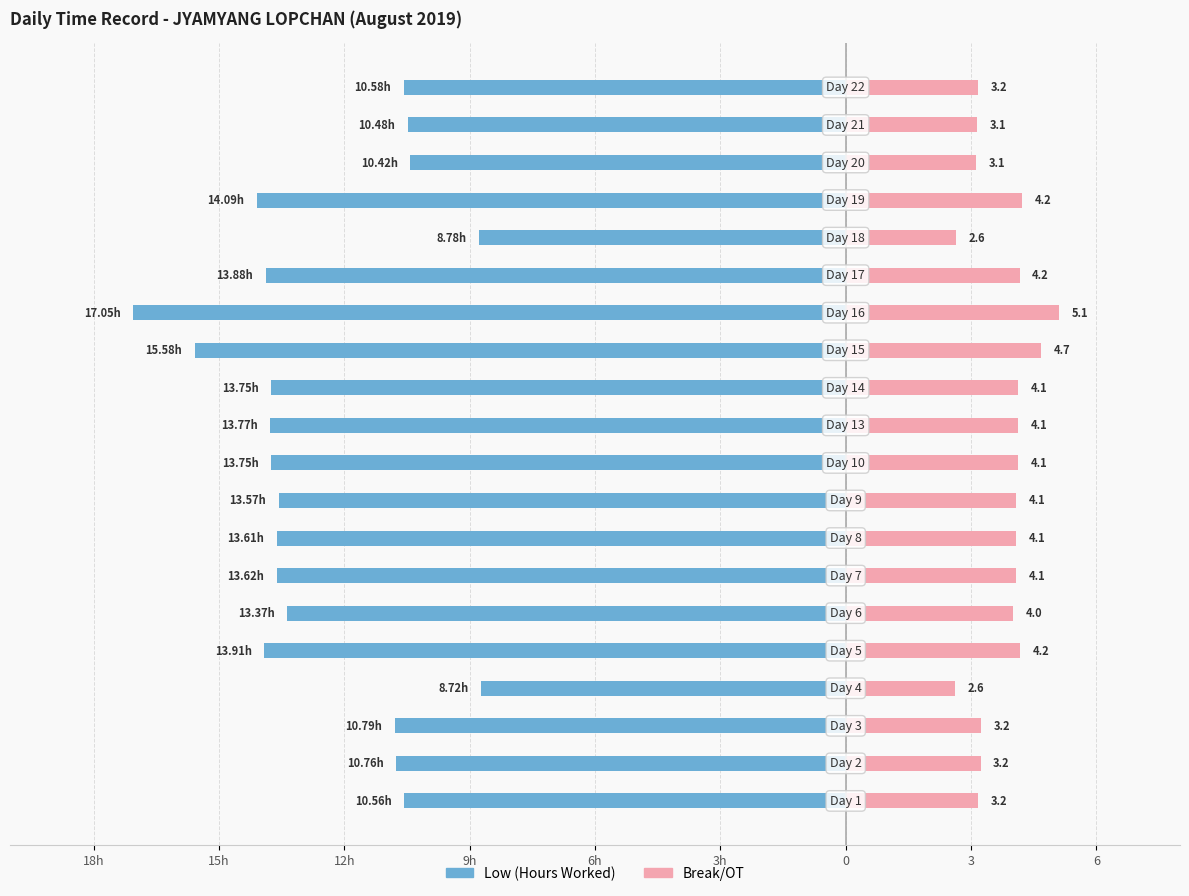

What is the difference between the highest and lowest values at 3?

17.7